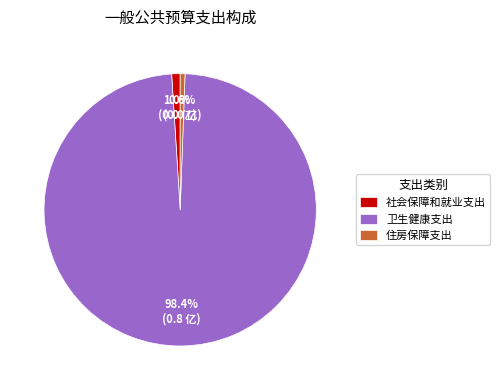

To the nearest percent, what is the difference between the largest and smallest slice percentages?

98%